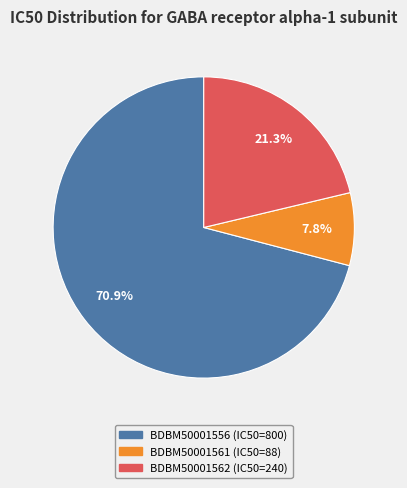

What portion of the pie excludes BDBM50001556?

29.1%